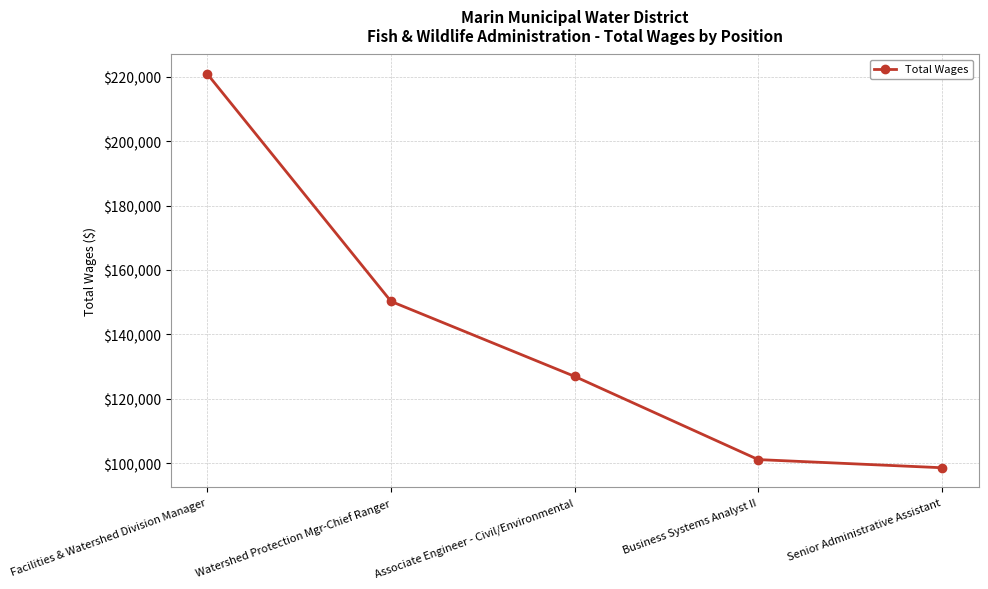

True or false: the data shows 150236 at Watershed Protection Mgr-Chief Ranger.

True